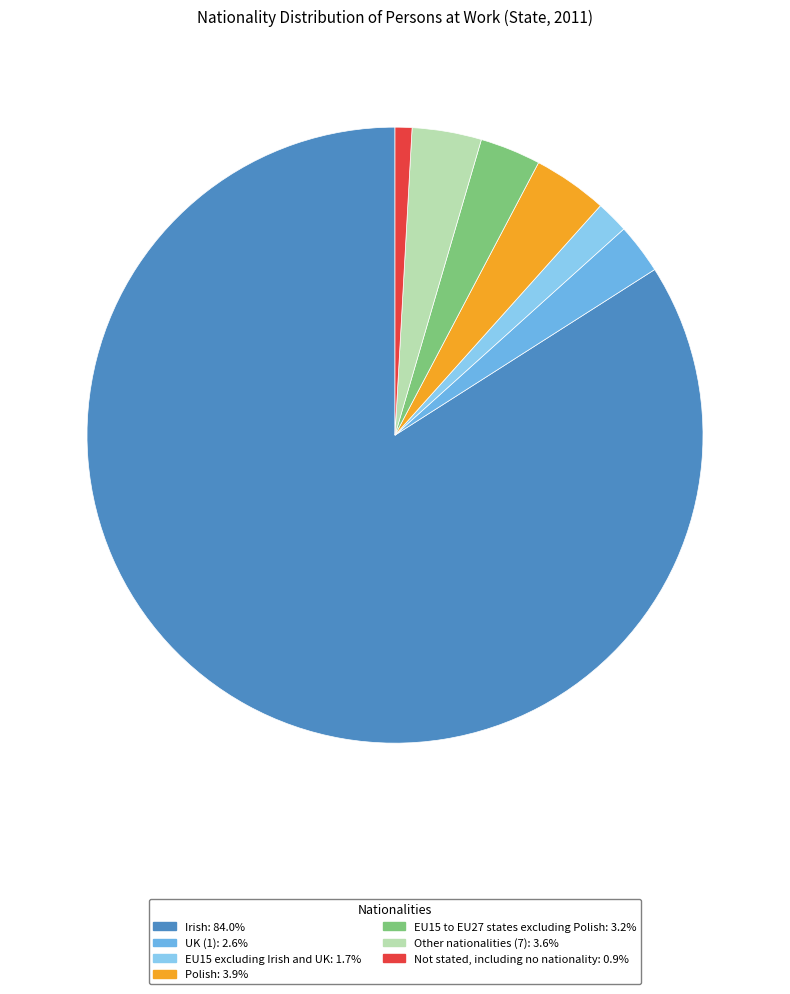

True or false: UK (1) accounts for 13% of the total.

False